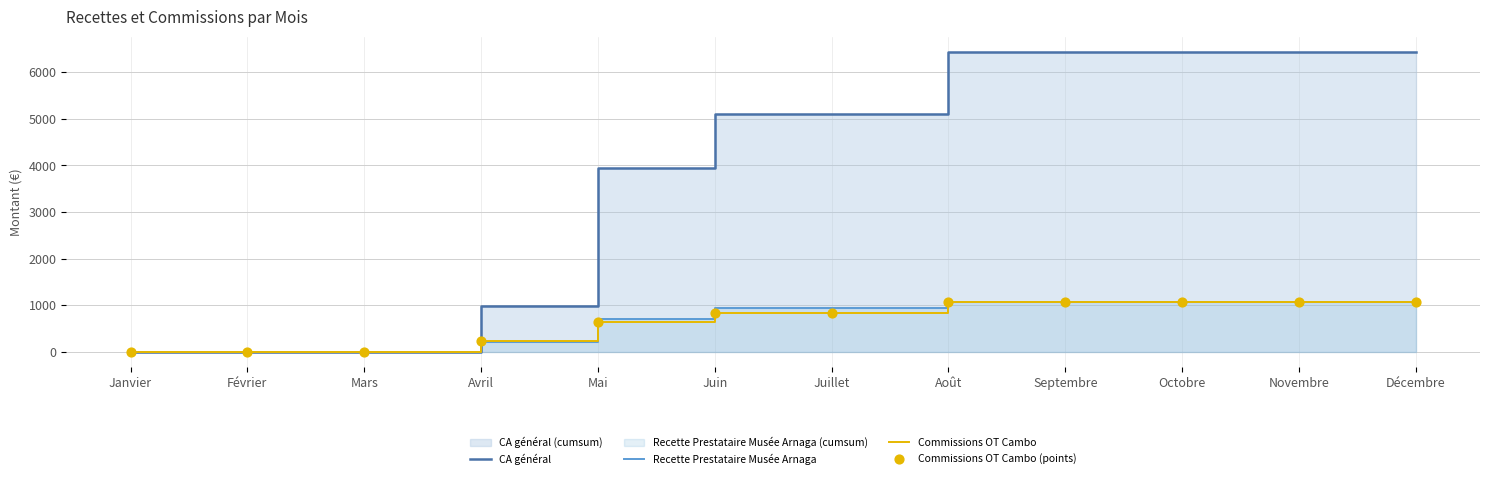

Which series contains the highest Y value?

CA général